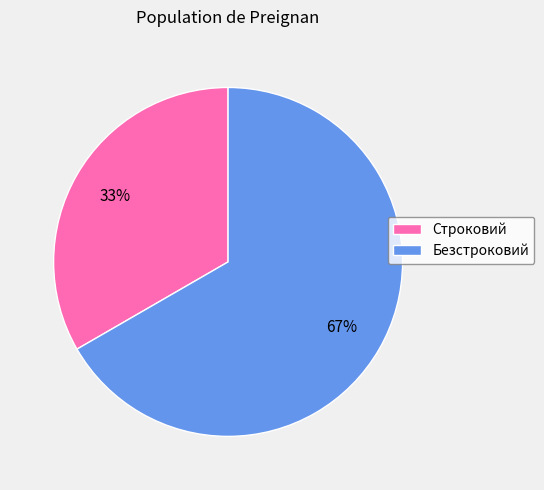

Rank the categories by value from lowest to highest.

Строковий, Безстроковий